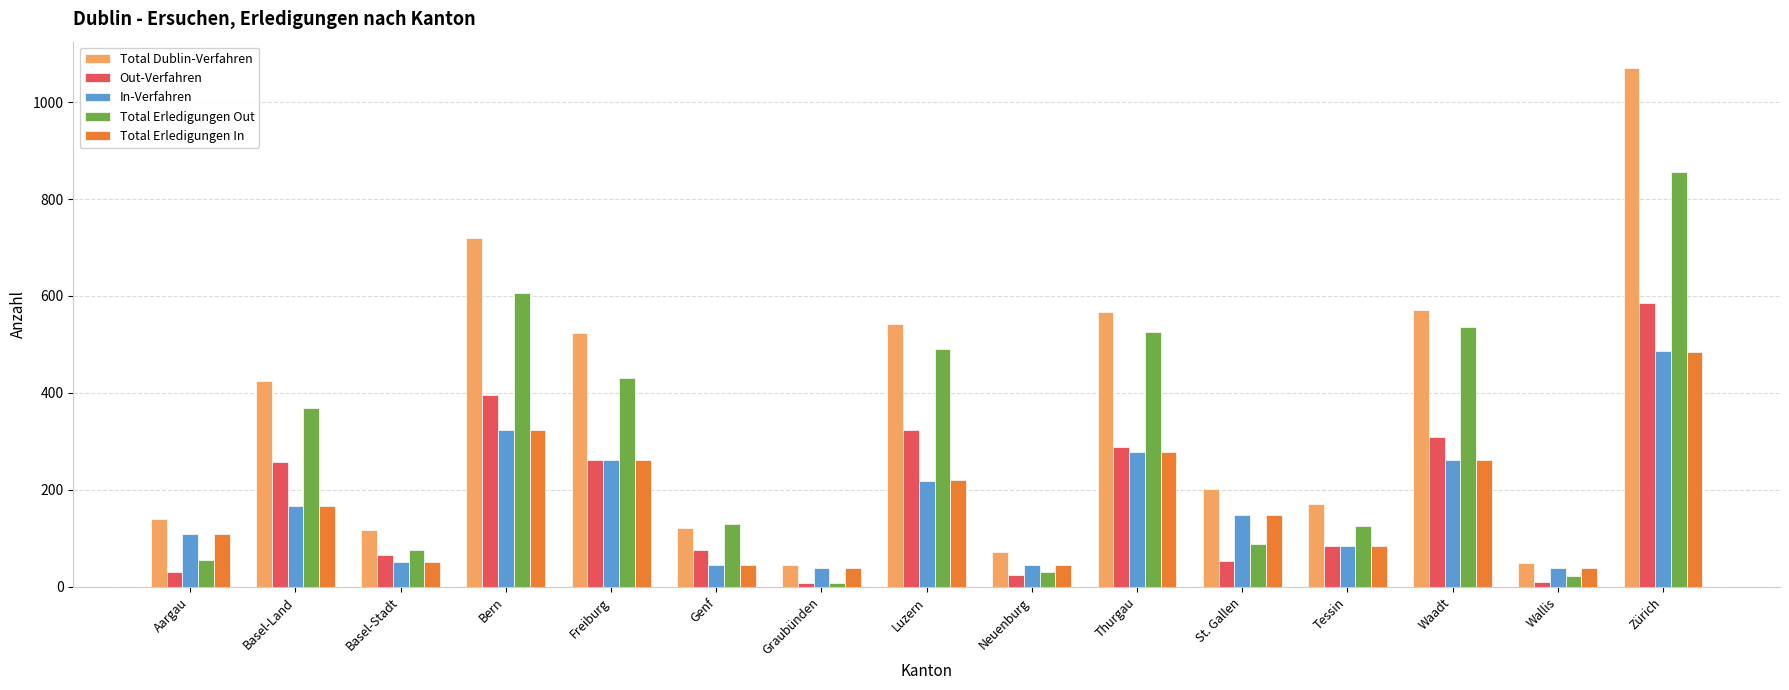

Which series has the largest range (max minus min)?

Total Dublin-Verfahren